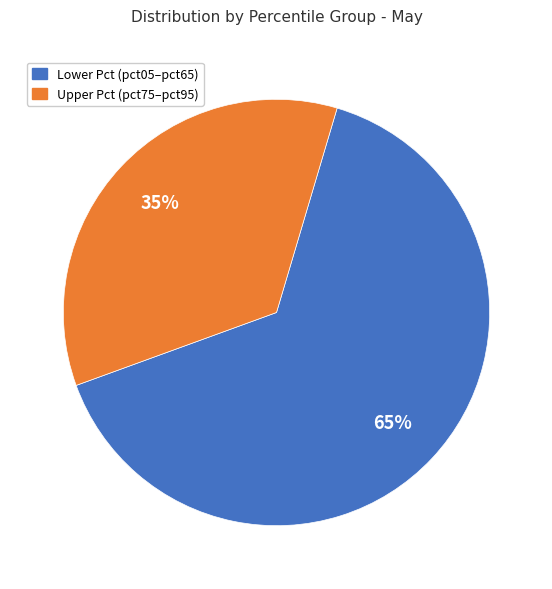

True or false: Lower Pct (pct05–pct65) accounts for 65% of the total.

True